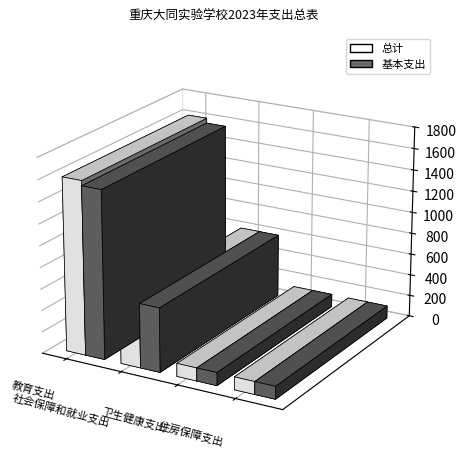

Are the bars grouped side by side (vs. stacked)?

Yes